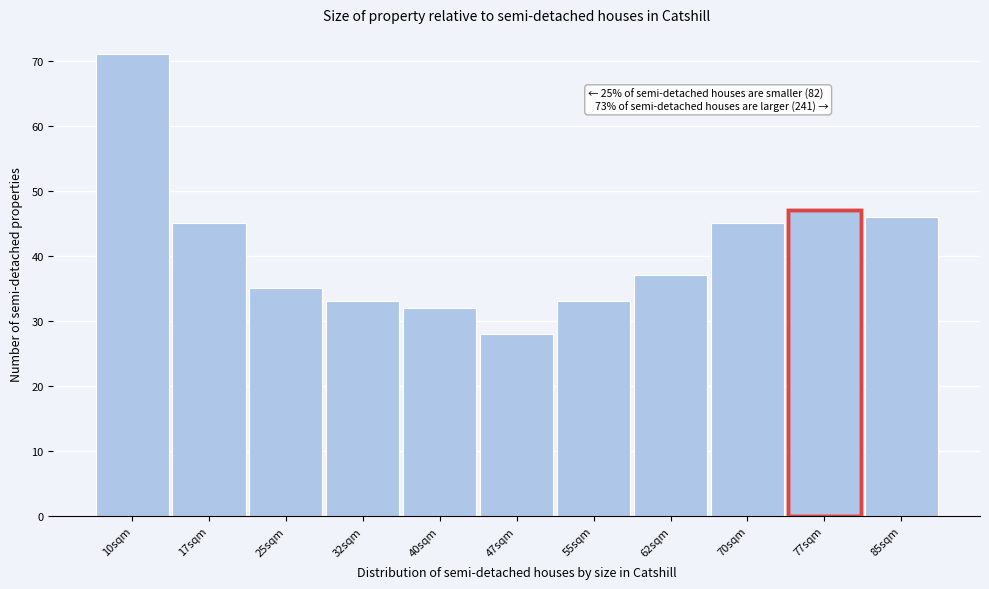

Reading left to right, list all the values displayed in this chart.

10sqm=71	17sqm=45	25sqm=35	32sqm=33	40sqm=32	47sqm=28	55sqm=33	62sqm=37	70sqm=45	77sqm=47	85sqm=46